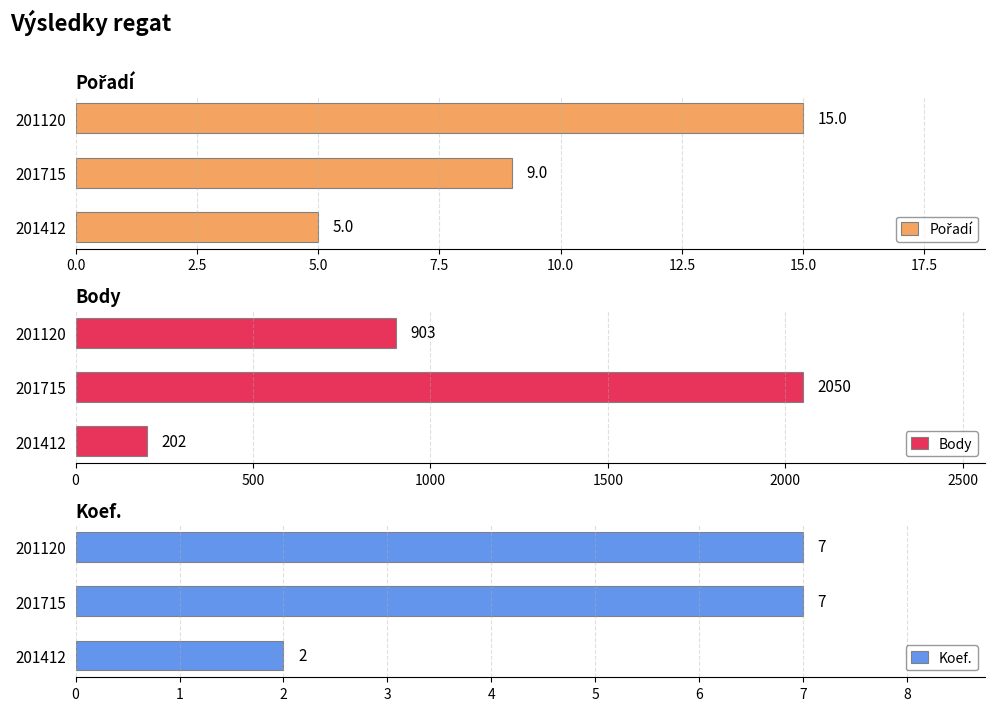

Which series has the largest total across all categories?

Body